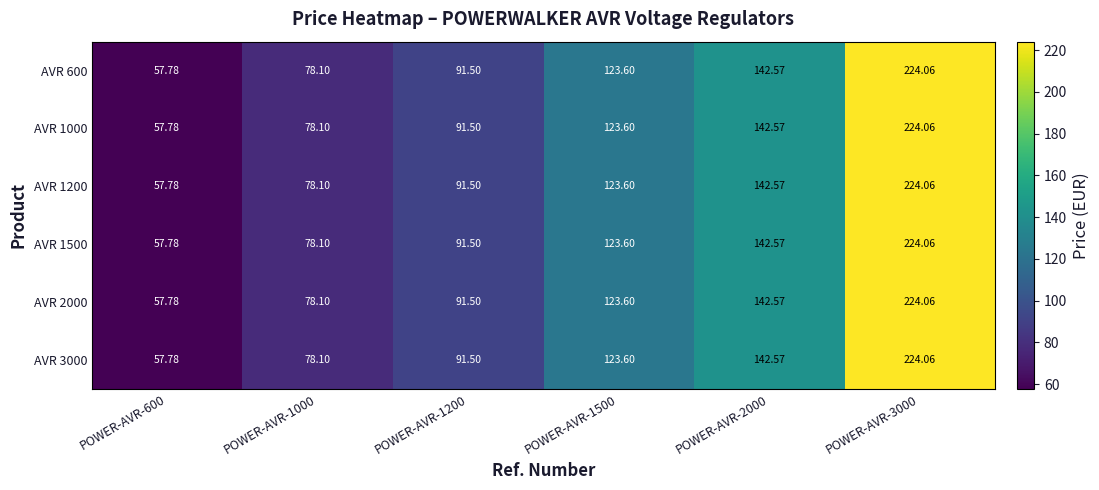

Which series has the widest spread of values?

AVR 600